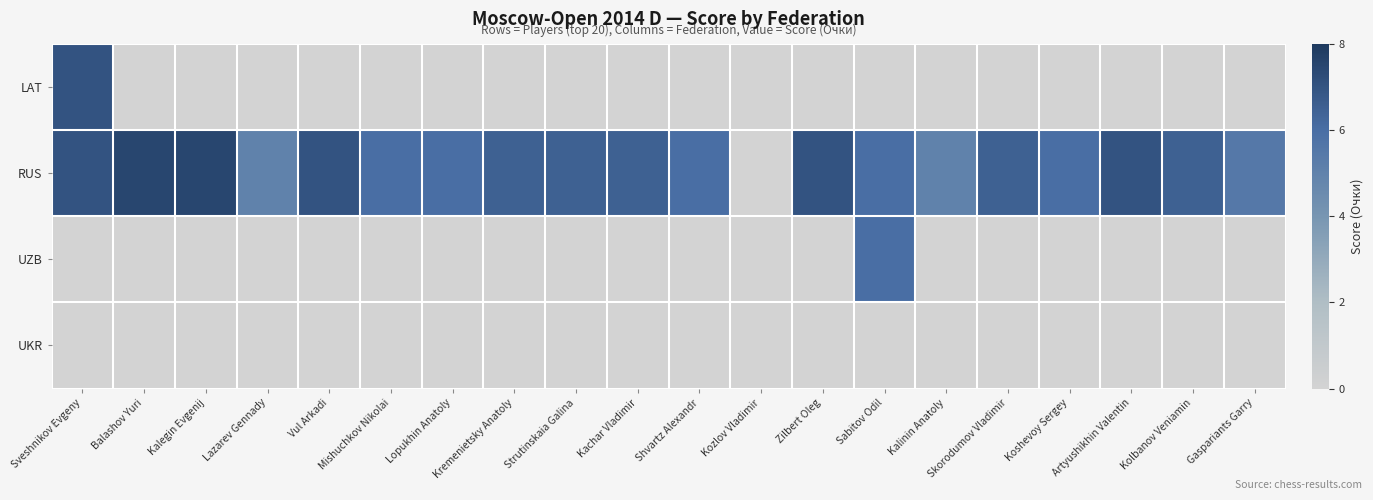

Reading left to right, list all the values displayed in this chart.

LAT: Sveshnikov Evgeny=7.0	Balashov Yuri=0.0	Kalegin Evgenij=0.0	Lazarev Gennady=0.0	Vul Arkadi=0.0	Mishuchkov Nikolai=0.0	Lopukhin Anatoly=0.0	Kremenietsky Anatoly=0.0	Strutinskaia Galina=0.0	Kachar Vladimir=0.0	Shvartz Alexandr=0.0	Kozlov Vladimir=0.0	Zilbert Oleg=0.0	Sabitov Odil=0.0	Kalinin Anatoly=0.0	Skorodumov Vladimir=0.0	Koshevoy Sergey=0.0	Artyushikhin Valentin=0.0	Kolbanov Veniamin=0.0	Gaspariants Garry=0.0
RUS: Sveshnikov Evgeny=7.0	Balashov Yuri=7.5	Kalegin Evgenij=7.5	Lazarev Gennady=5.0	Vul Arkadi=7.0	Mishuchkov Nikolai=6.0	Lopukhin Anatoly=6.0	Kremenietsky Anatoly=6.5	Strutinskaia Galina=6.5	Kachar Vladimir=6.5	Shvartz Alexandr=6.0	Kozlov Vladimir=0.0	Zilbert Oleg=7.0	Sabitov Odil=6.0	Kalinin Anatoly=5.0	Skorodumov Vladimir=6.5	Koshevoy Sergey=6.0	Artyushikhin Valentin=7.0	Kolbanov Veniamin=6.5	Gaspariants Garry=5.5
UZB: Sveshnikov Evgeny=0.0	Balashov Yuri=0.0	Kalegin Evgenij=0.0	Lazarev Gennady=0.0	Vul Arkadi=0.0	Mishuchkov Nikolai=0.0	Lopukhin Anatoly=0.0	Kremenietsky Anatoly=0.0	Strutinskaia Galina=0.0	Kachar Vladimir=0.0	Shvartz Alexandr=0.0	Kozlov Vladimir=0.0	Zilbert Oleg=0.0	Sabitov Odil=6.0	Kalinin Anatoly=0.0	Skorodumov Vladimir=0.0	Koshevoy Sergey=0.0	Artyushikhin Valentin=0.0	Kolbanov Veniamin=0.0	Gaspariants Garry=0.0
UKR: Sveshnikov Evgeny=0.0	Balashov Yuri=0.0	Kalegin Evgenij=0.0	Lazarev Gennady=0.0	Vul Arkadi=0.0	Mishuchkov Nikolai=0.0	Lopukhin Anatoly=0.0	Kremenietsky Anatoly=0.0	Strutinskaia Galina=0.0	Kachar Vladimir=0.0	Shvartz Alexandr=0.0	Kozlov Vladimir=0.0	Zilbert Oleg=0.0	Sabitov Odil=0.0	Kalinin Anatoly=0.0	Skorodumov Vladimir=0.0	Koshevoy Sergey=0.0	Artyushikhin Valentin=0.0	Kolbanov Veniamin=0.0	Gaspariants Garry=0.0